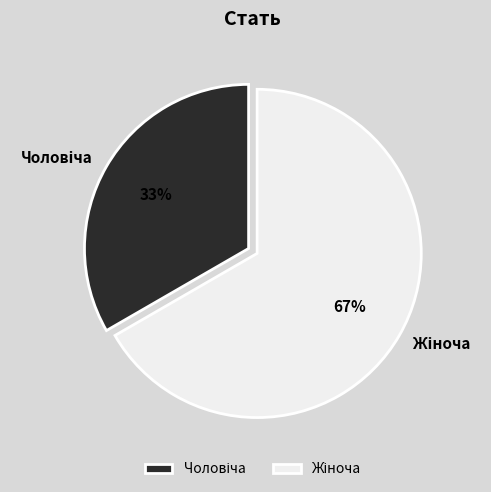

Does any single category account for the majority?

Yes